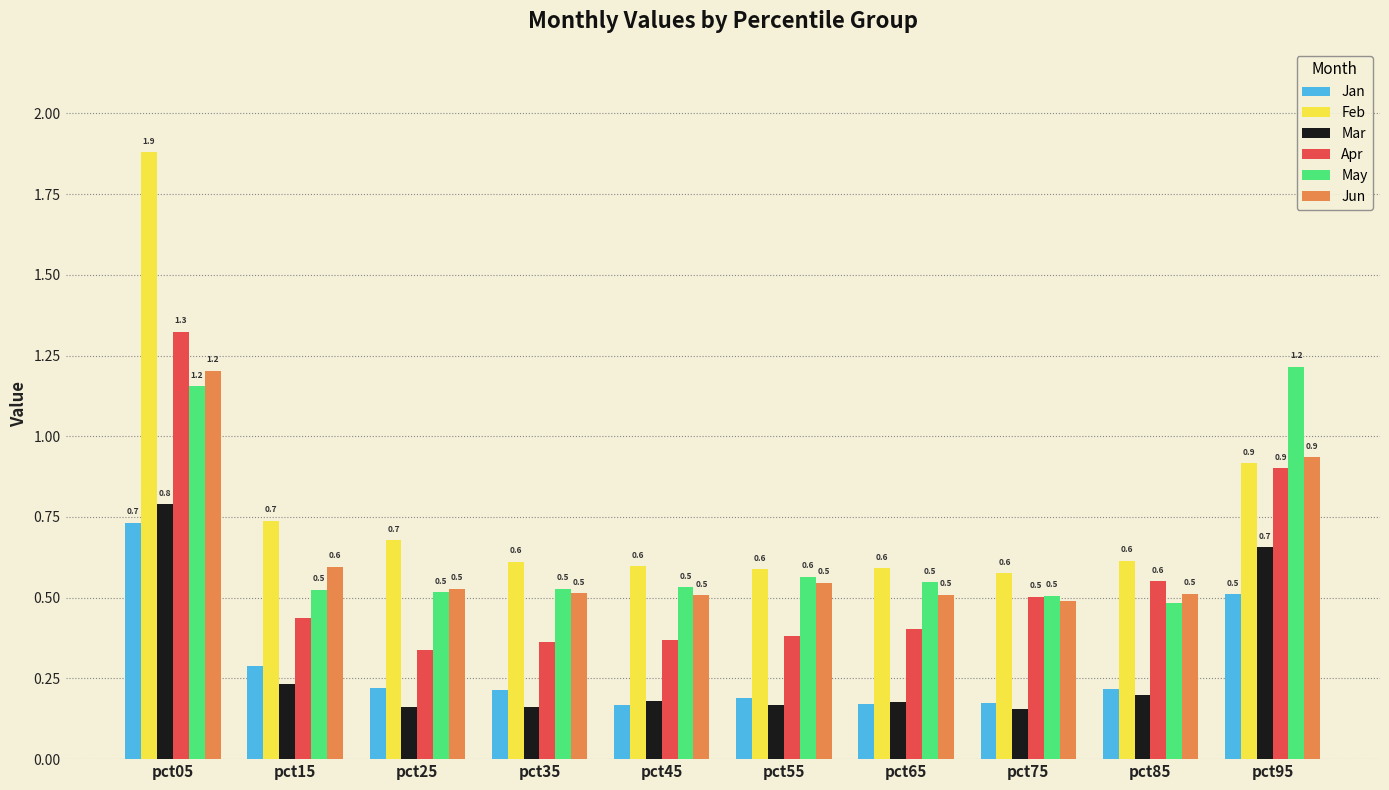

What is the difference between the highest and lowest values at pct95?

0.7